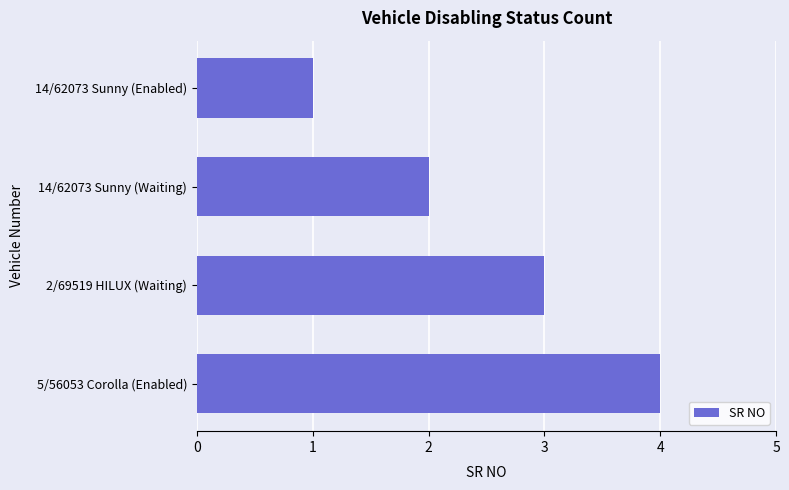

List the labels in order of value, smallest first.

14/62073 Sunny (Enabled), 14/62073 Sunny (Waiting), 2/69519 HILUX (Waiting), 5/56053 Corolla (Enabled)